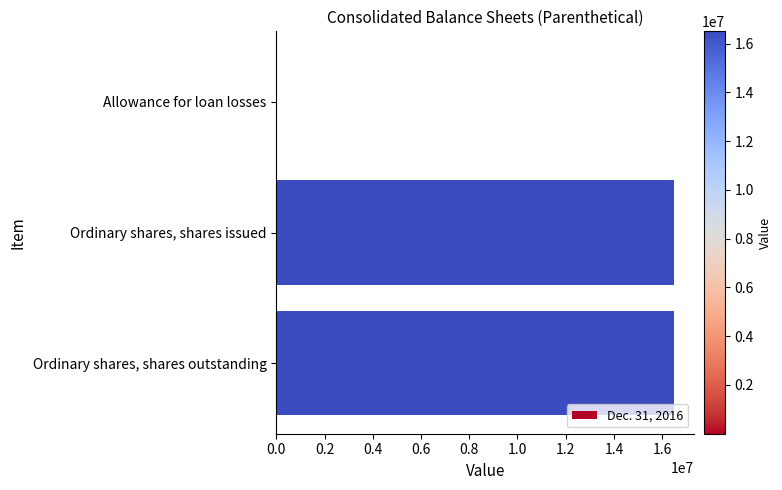

What is the sum of all values?

33016186